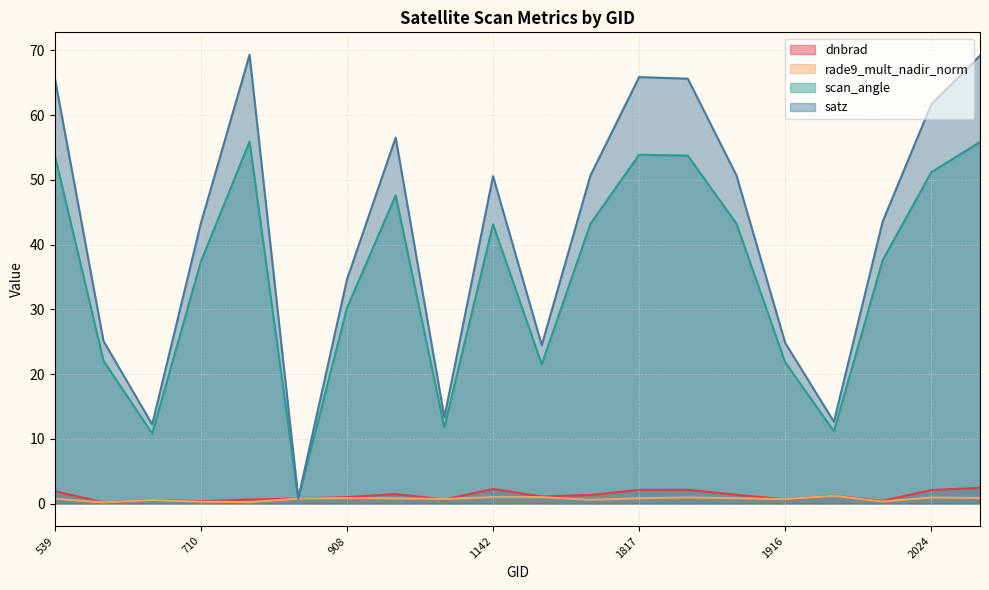

How many series are shown in this chart?

4